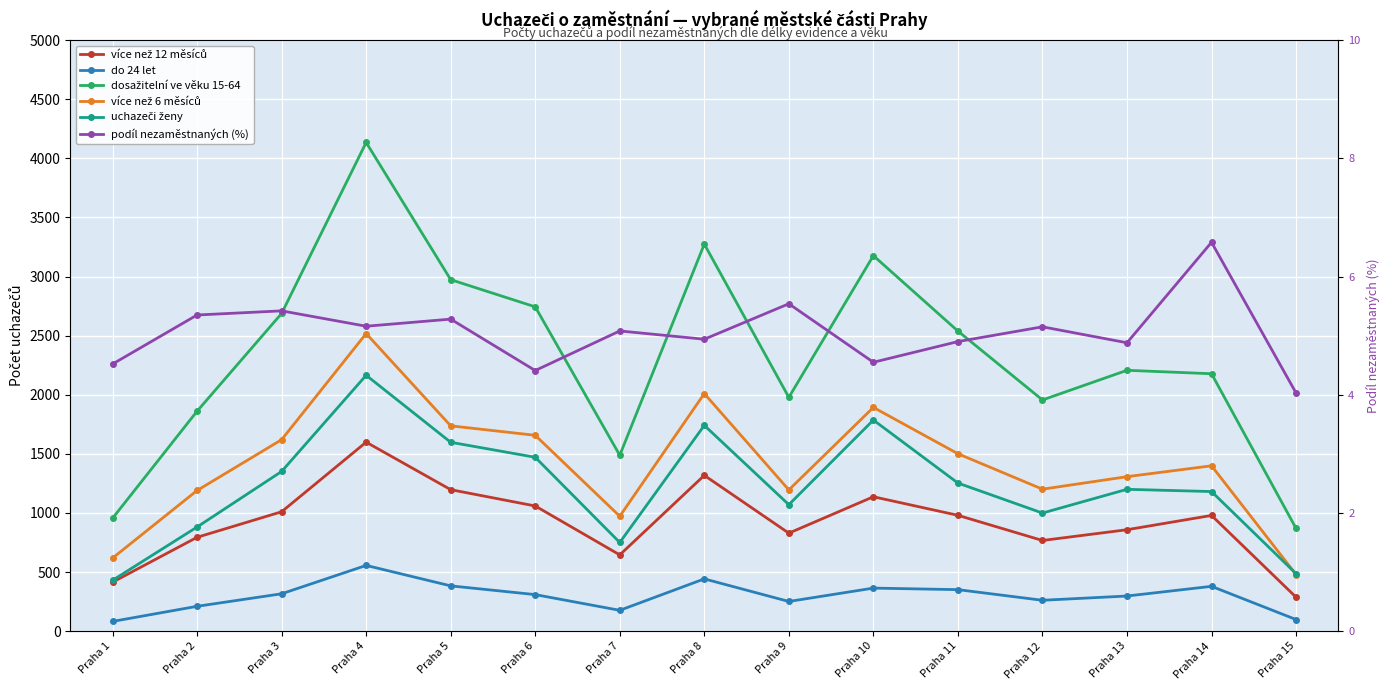

Does the chart display data point markers on the line(s)?

Yes